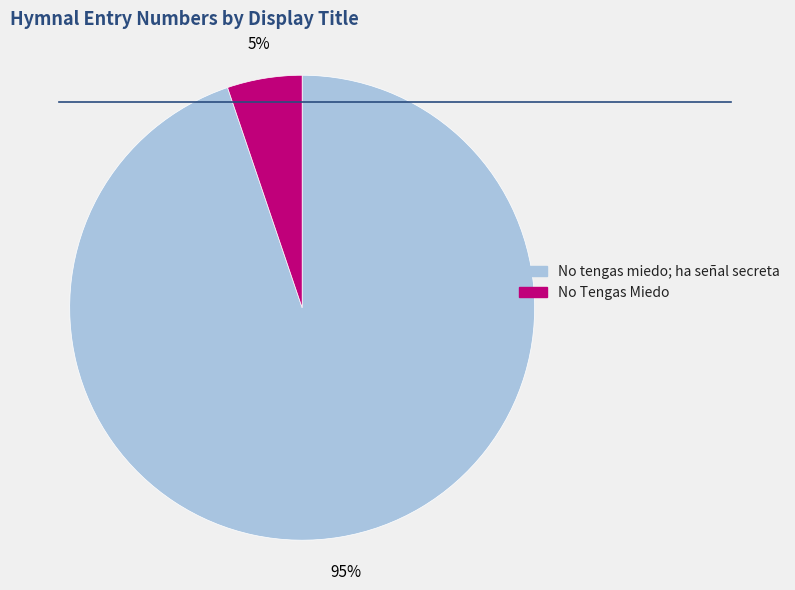

Which category has the biggest portion of the pie?

No tengas miedo; ha señal secreta